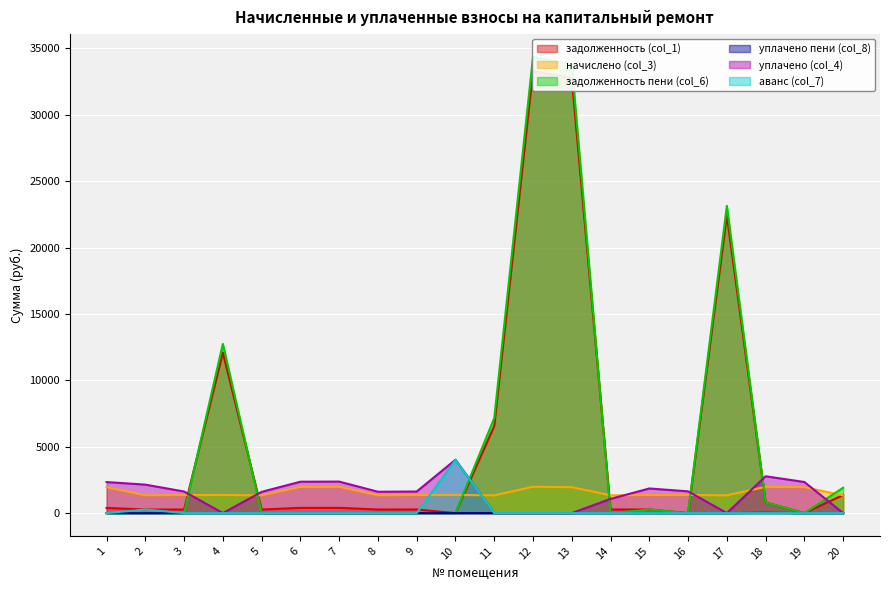

Which has a higher value, 14 or 16?

14